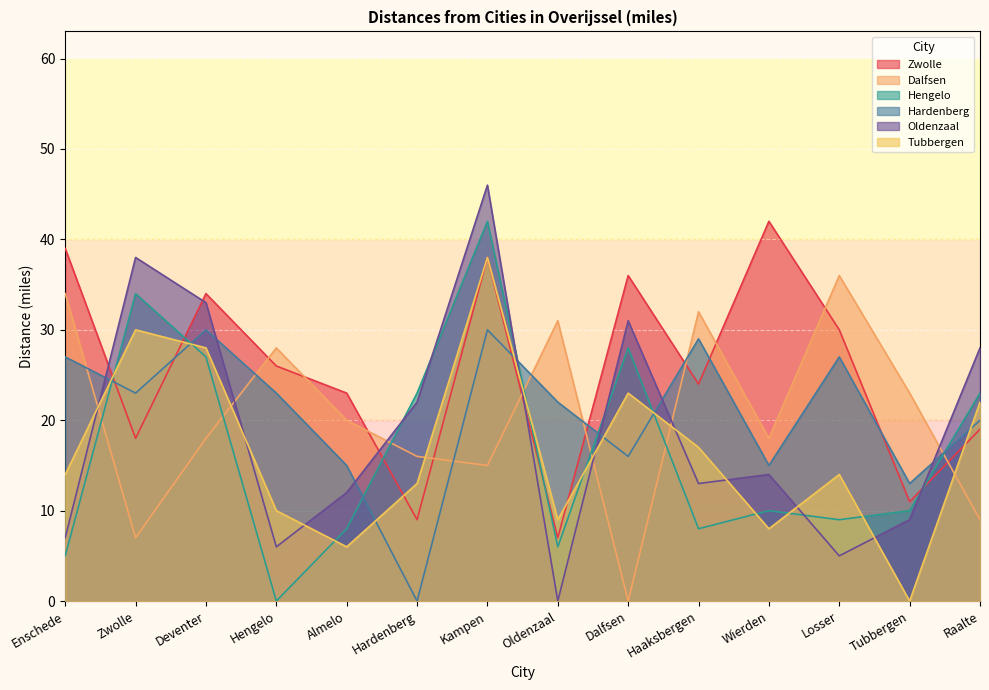

How many values in the Tubbergen series are below 14?

6